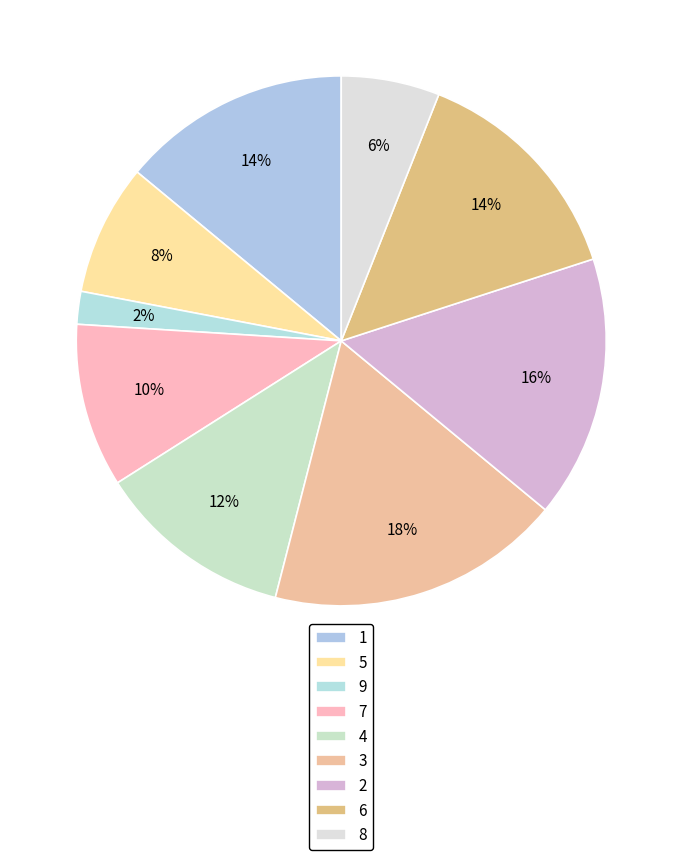

True or false: 1 accounts for 1% of the total.

False